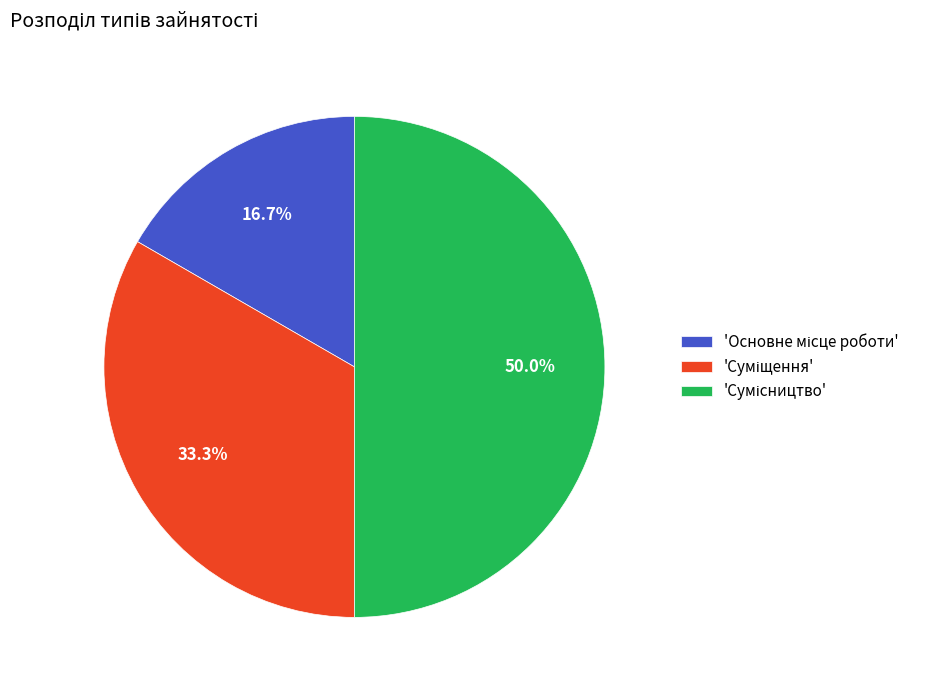

Count the number of slices in the pie.

3